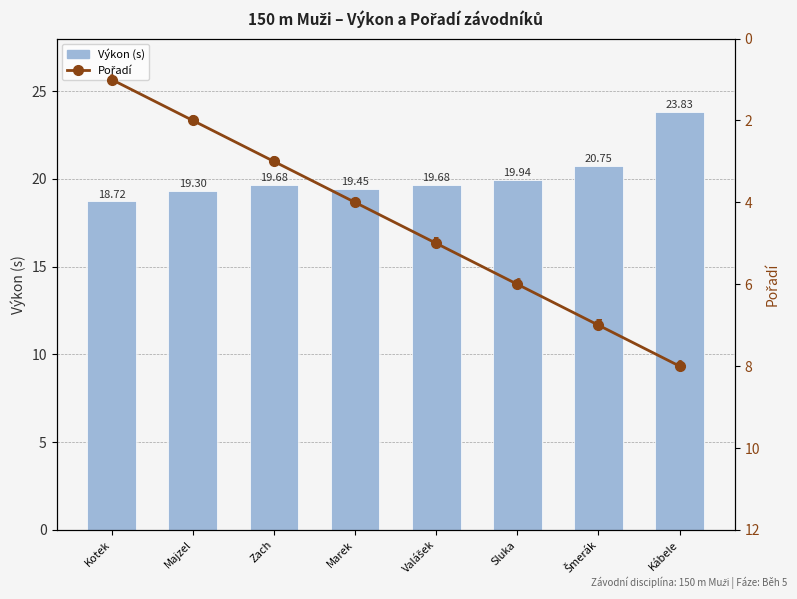

Does the chart contain any negative values?

No